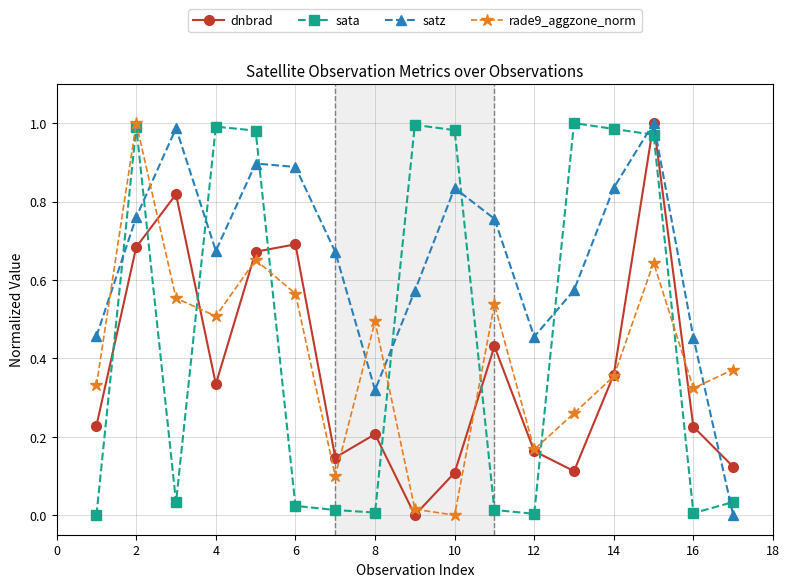

In satz, how many points are higher than both neighbors (excluding endpoints)?

4